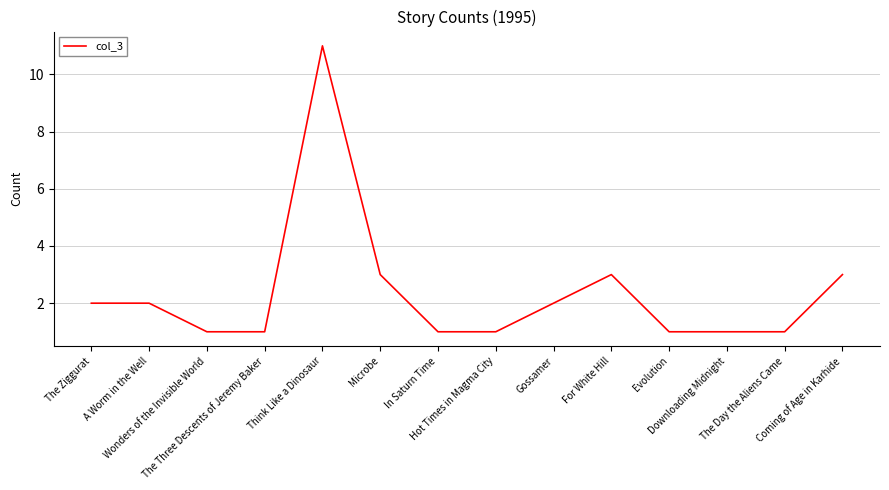

What is the greatest value displayed?

11